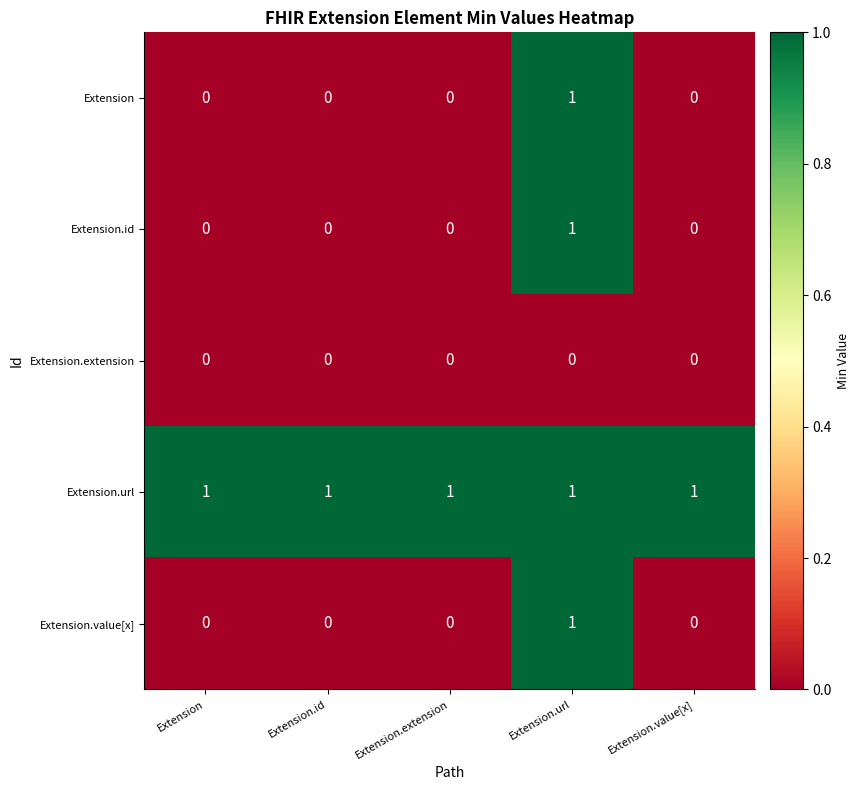

At which label does Extension.value[x] reach its peak?

Extension.url